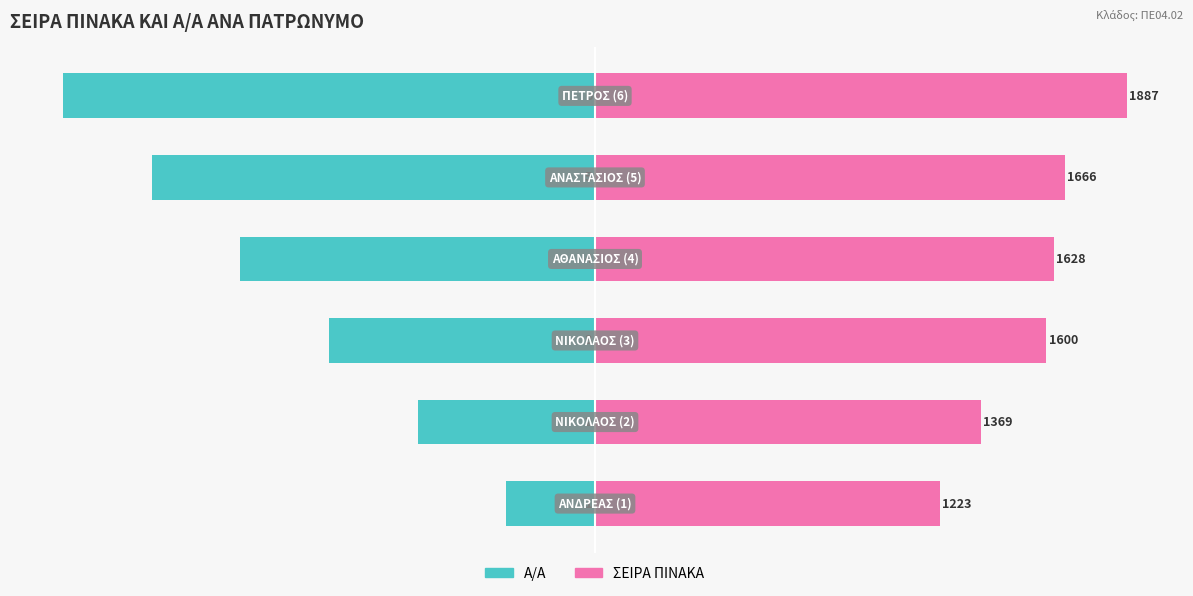

Reading left to right, extract all data points from this chart.

Α/Α: -16.7	-33.3	-50.0	-66.7	-83.3	-100.0
ΣΕΙΡΑ ΠΙΝΑΚΑ: 64.8	72.5	84.8	86.3	88.3	100.0